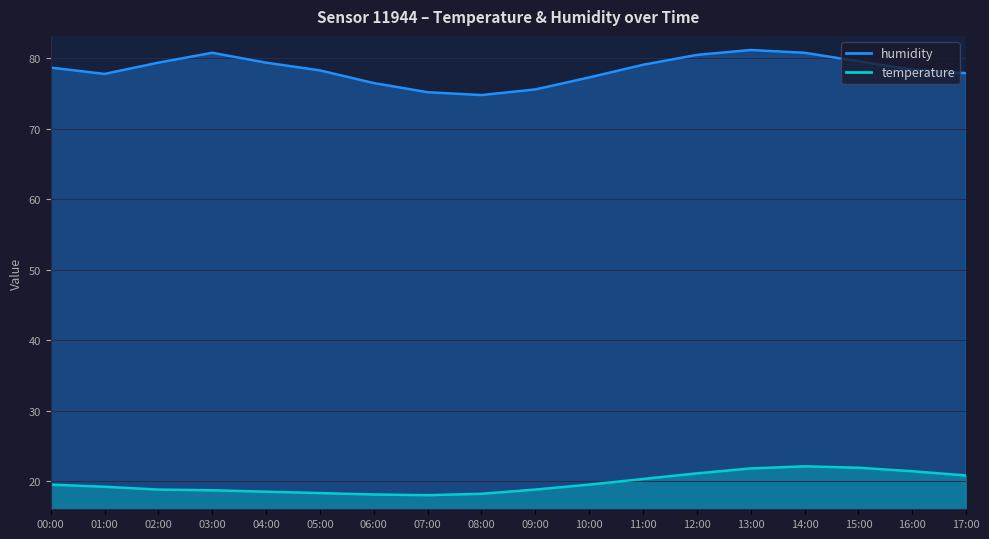

How many lines are shown in the chart?

2